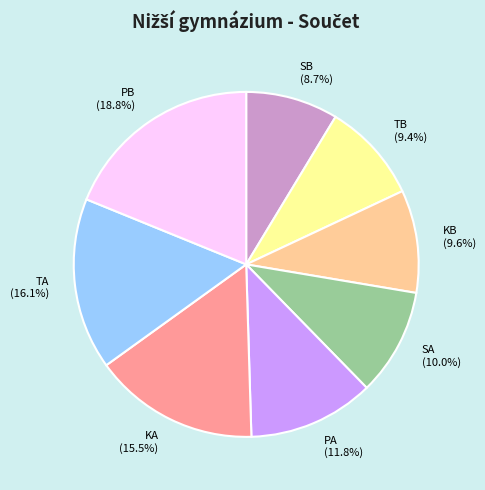

Combined, do SA (10.0%) and TA (16.1%) account for over 50%?

No